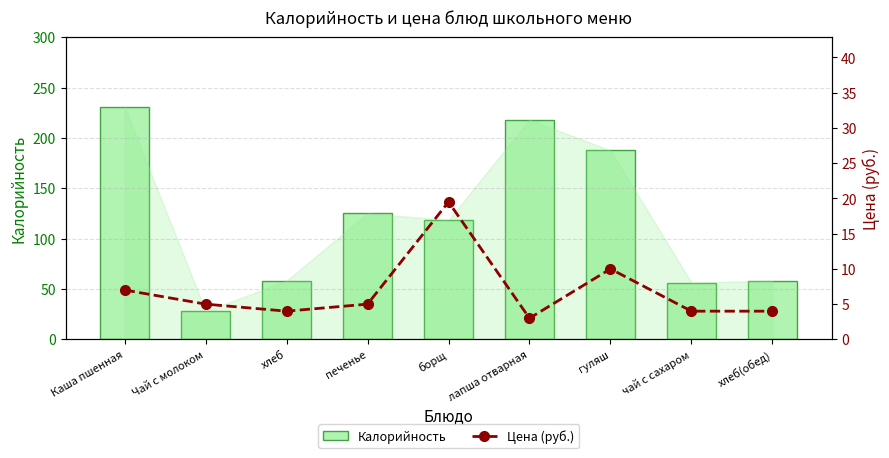

Is the value of Калорийность at борщ greater than the value of Цена (руб.) at хлеб(обед)?

Yes